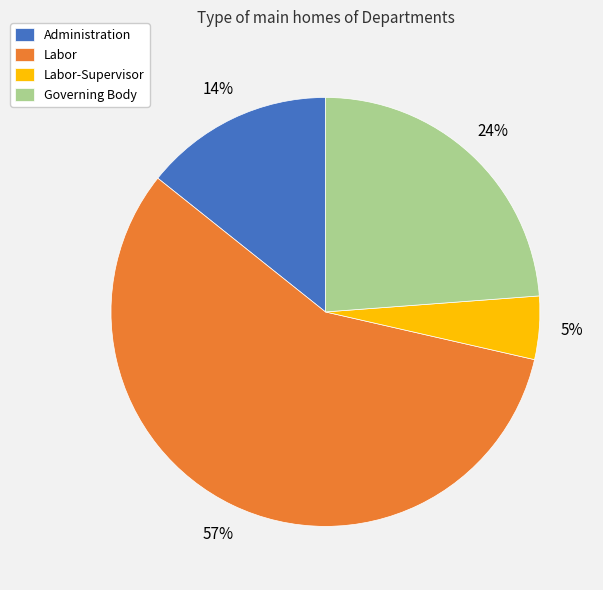

Which category accounts for the majority?

Labor